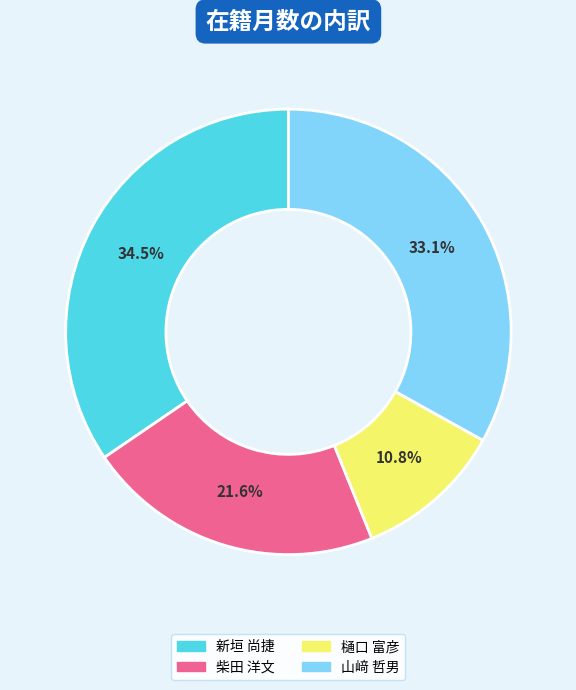

To the nearest percent, what is the average slice percentage?

25%